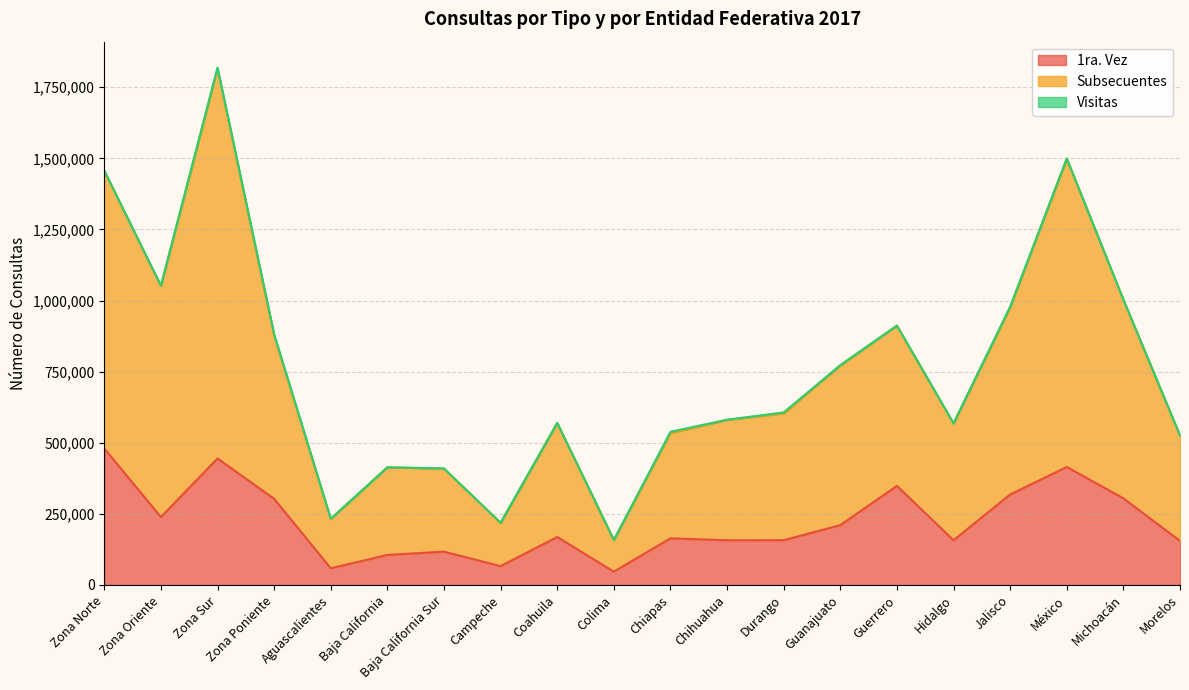

At which category is the sum across all series the highest?

Zona Sur